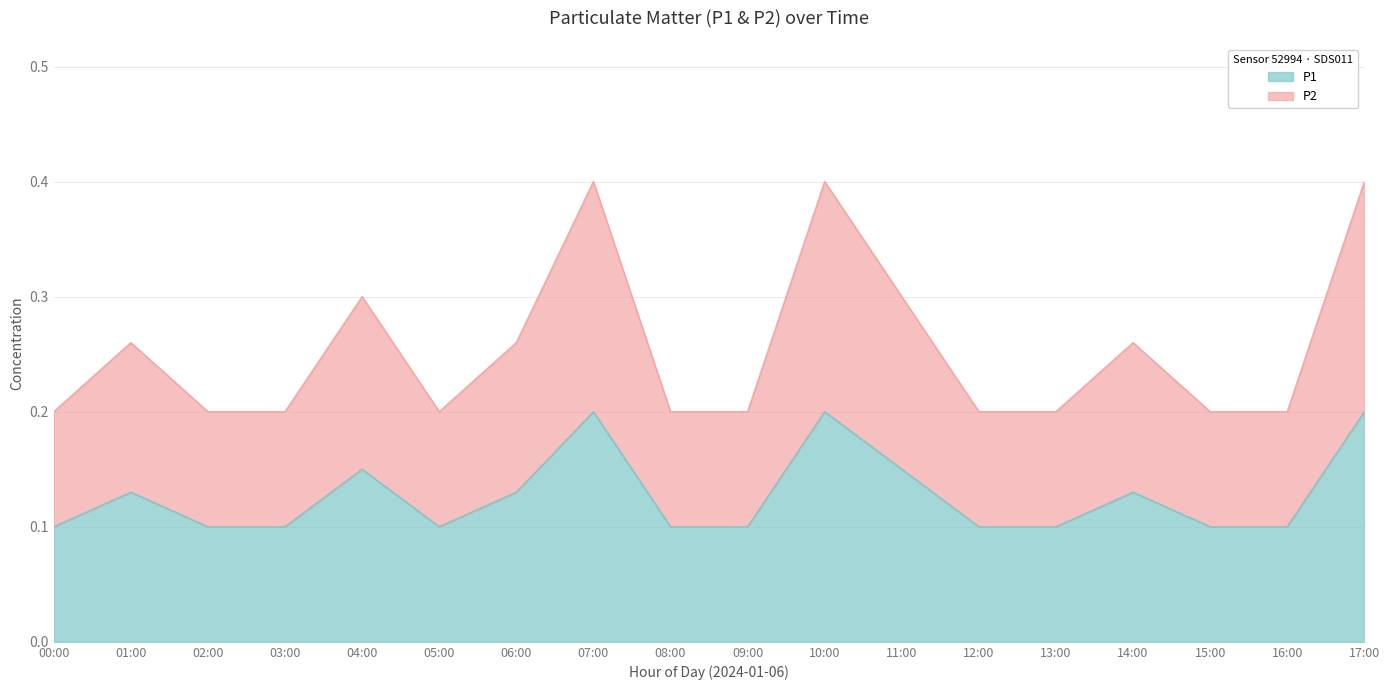

What is the highest value of the P2 series?

0.4